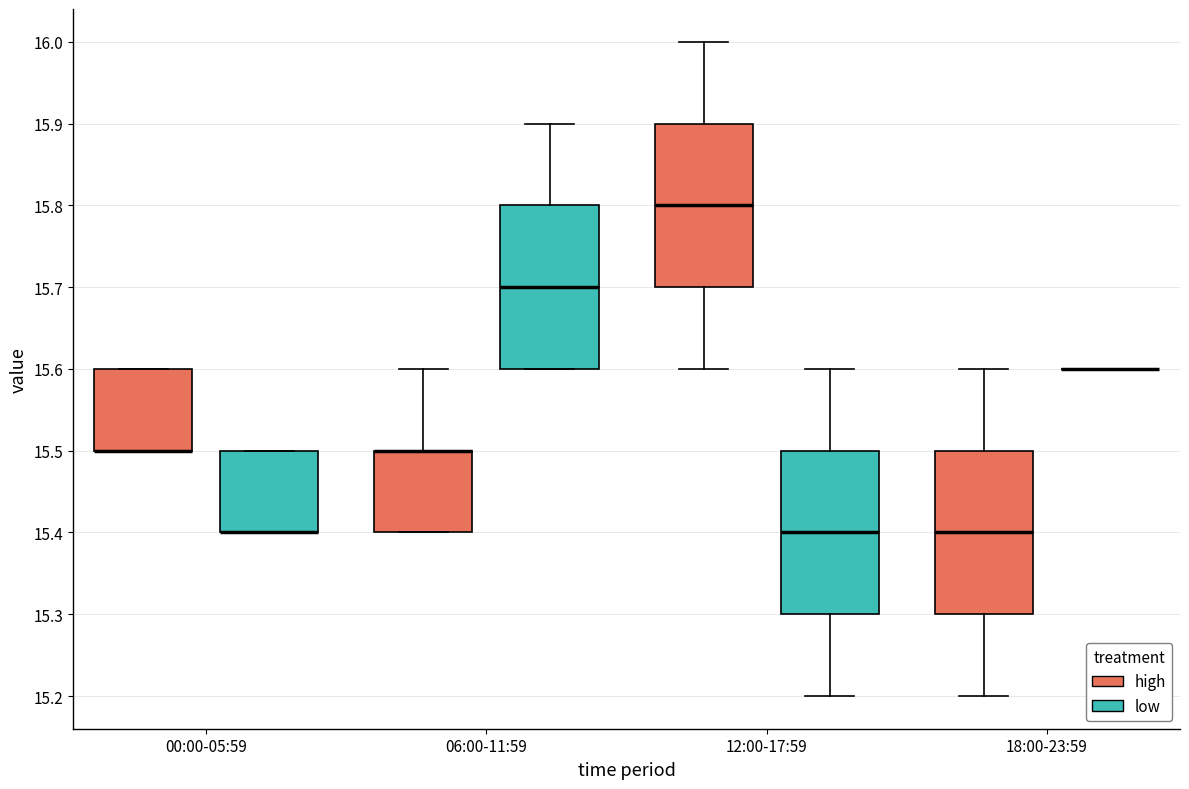

Reading left to right, transcribe this box plot: for each box, give where its median line is, the range the box spans, and where its two whiskers end, as read against the y-axis. The values are not printed on the chart, so give them approximately, as read against the axis.

00:00-05:59 (high): median 15.5 (drawn on the box's lower edge), box 15.5 to 15.6, whiskers 15.5 to 15.6
00:00-05:59 (low): median 15.4 (drawn on the box's lower edge), box 15.4 to 15.5, whiskers 15.4 to 15.5
06:00-11:59 (high): median 15.5 (drawn on the box's upper edge), box 15.4 to 15.5, whiskers 15.4 to 15.6
06:00-11:59 (low): median 15.7, box 15.6 to 15.8, whiskers 15.6 to 15.9
12:00-17:59 (high): median 15.8, box 15.7 to 15.9, whiskers 15.6 to 16.0
12:00-17:59 (low): median 15.4, box 15.3 to 15.5, whiskers 15.2 to 15.6
18:00-23:59 (high): median 15.4, box 15.3 to 15.5, whiskers 15.2 to 15.6
18:00-23:59 (low): box collapsed to a line at 15.6, whiskers 15.6 to 15.6